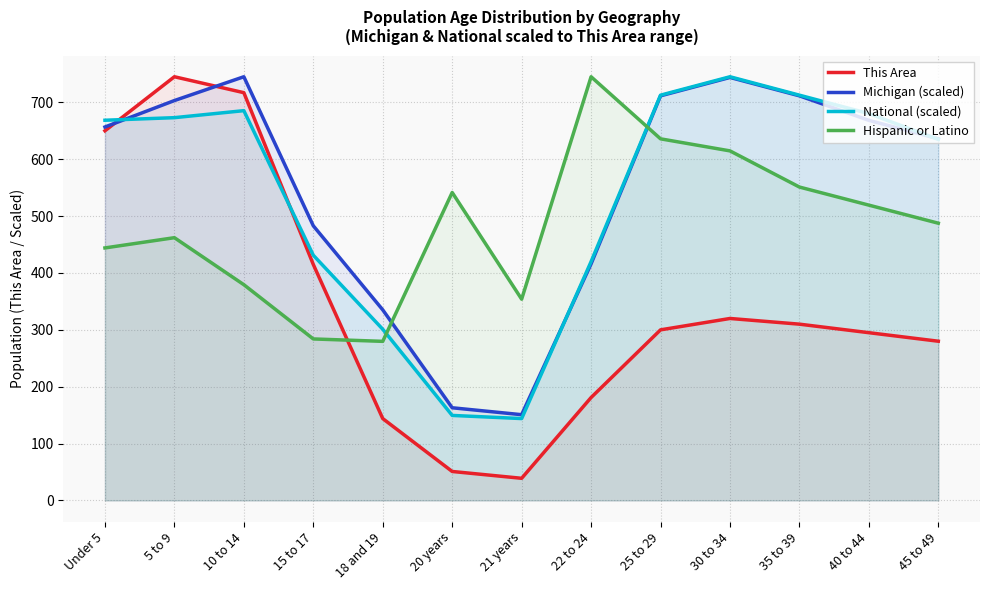

The National (scaled) series shows 100.5 at 21 years. True or false?

False